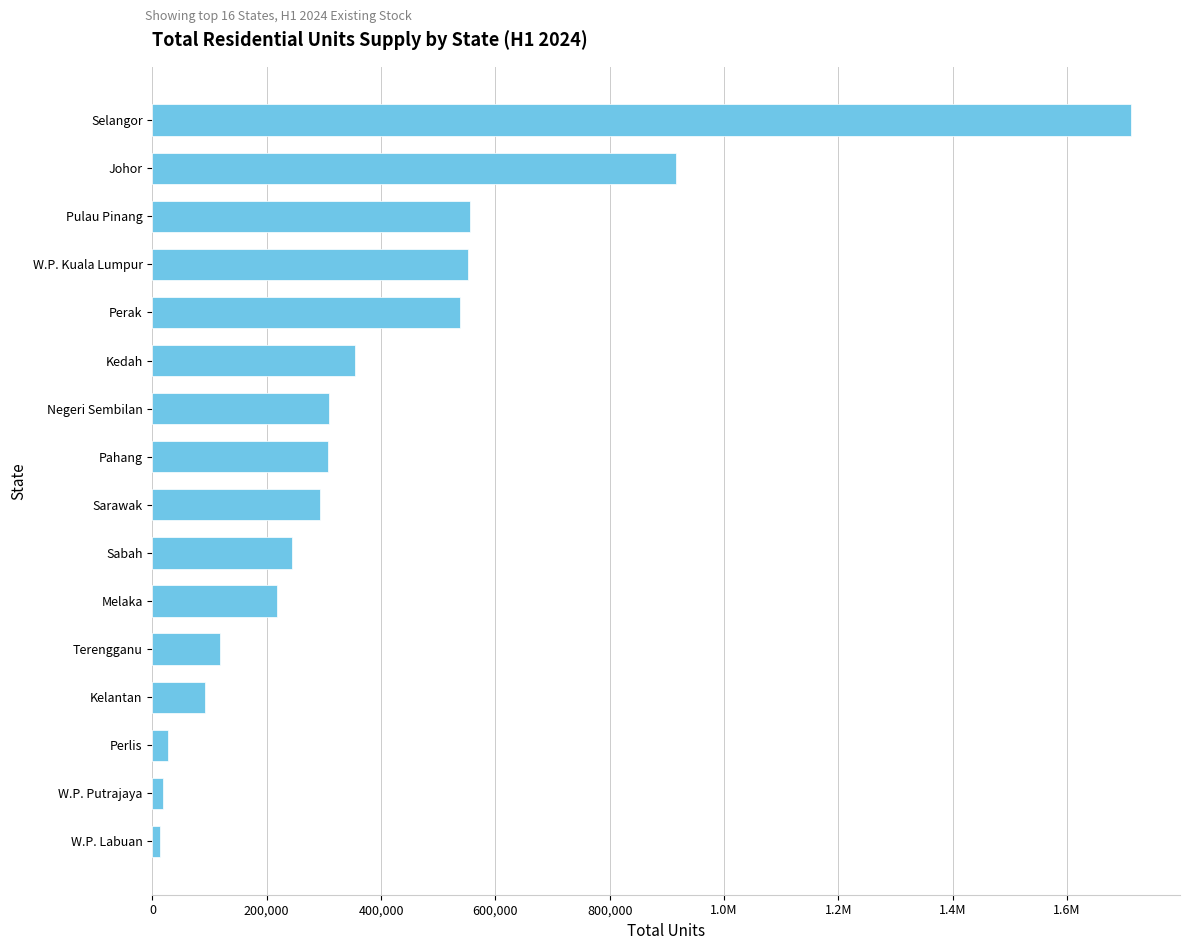

What is the smallest value displayed?

13276